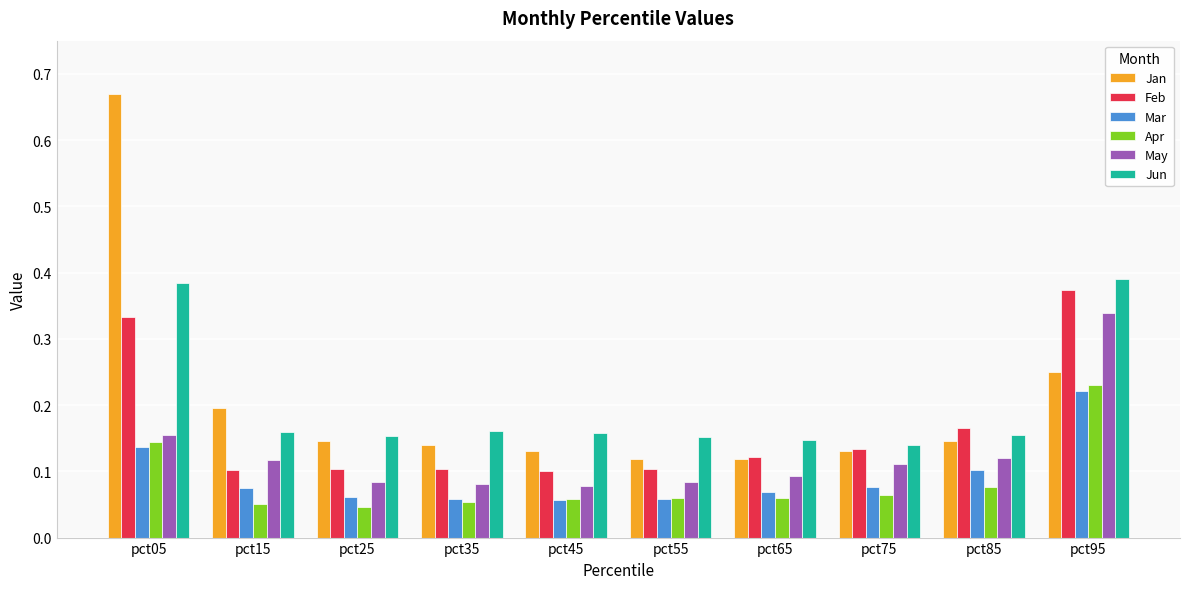

What is the sum of all Jan values?

2.0